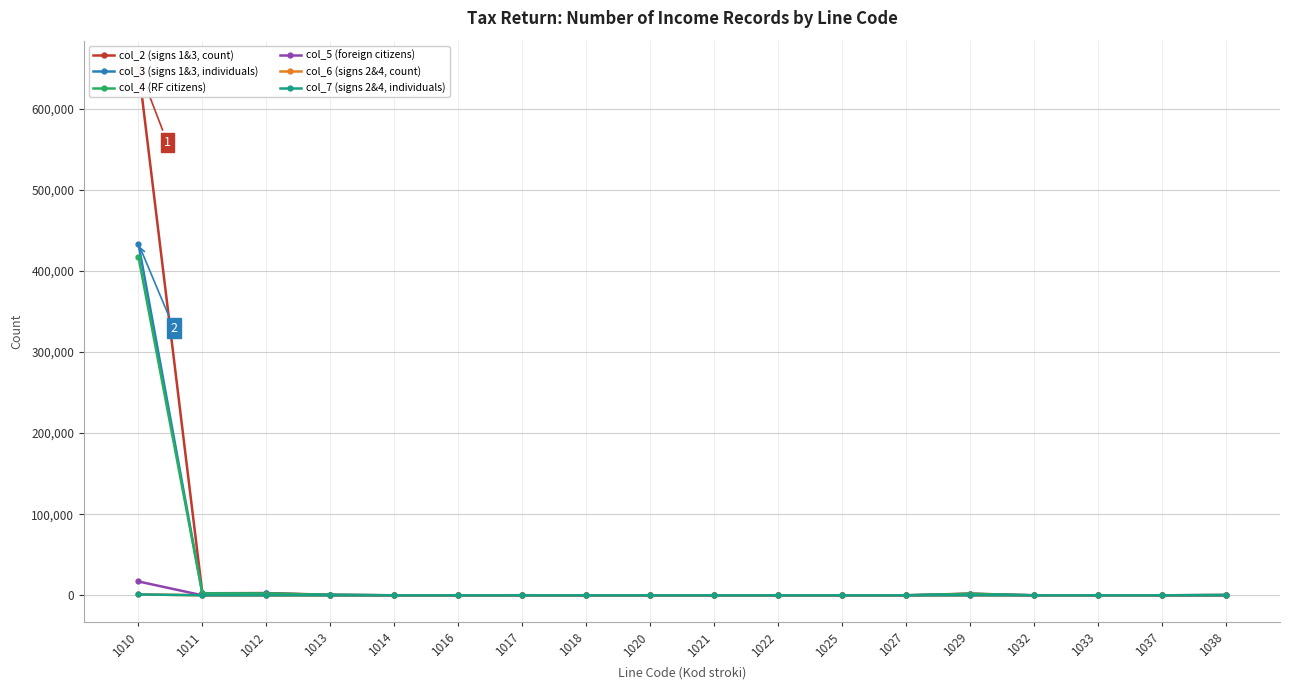

Reading left to right, list all the values displayed in this chart.

col_2 (signs 1&3, count): 1010=651437	1011=2503	1012=2754	1013=627	1014=2	1016=12	1017=76	1018=1	1020=1	1021=7	1022=3	1025=1	1027=4	1029=2084	1032=3	1033=13	1037=1	1038=340
col_3 (signs 1&3, individuals): 1010=433710	1011=2292	1012=2246	1013=612	1014=2	1016=12	1017=76	1018=1	1020=1	1021=7	1022=3	1025=1	1027=4	1029=1812	1032=3	1033=13	1037=1	1038=328
col_4 (RF citizens): 1010=417610	1011=2285	1012=2157	1013=605	1014=0	1016=11	1017=76	1018=1	1020=1	1021=7	1022=3	1025=0	1027=3	1029=1800	1032=3	1033=12	1037=1	1038=325
col_5 (foreign citizens): 1010=17059	1011=7	1012=90	1013=7	1014=2	1016=1	1017=0	1018=0	1020=0	1021=0	1022=0	1025=1	1027=1	1029=14	1032=0	1033=1	1037=0	1038=3
col_6 (signs 2&4, count): 1010=1120	1011=0	1012=2	1013=4	1014=0	1016=1	1017=0	1018=0	1020=0	1021=1	1022=0	1025=0	1027=0	1029=113	1032=0	1033=5	1037=4	1038=140
col_7 (signs 2&4, individuals): 1010=1096	1011=0	1012=2	1013=4	1014=0	1016=1	1017=0	1018=0	1020=0	1021=1	1022=0	1025=0	1027=0	1029=112	1032=0	1033=5	1037=4	1038=129